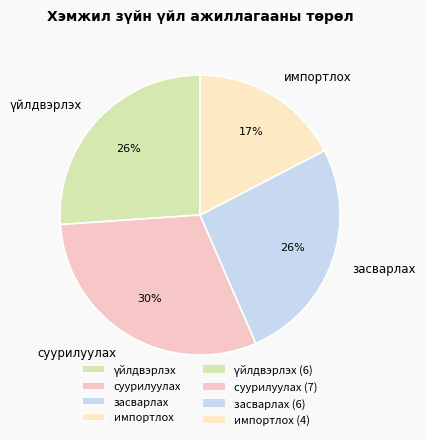

Between импортлох and суурилуулах, which is larger?

суурилуулах